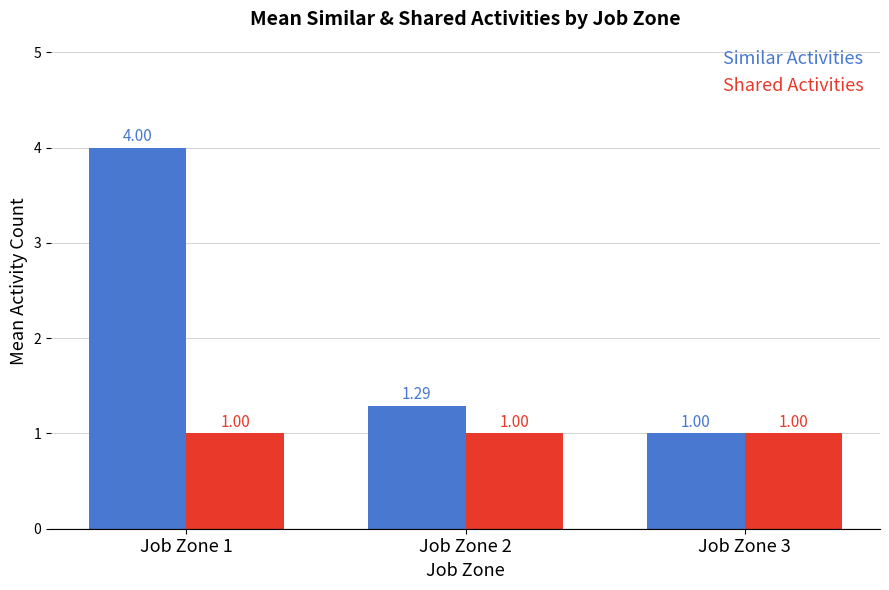

How many data points does each series have?

3